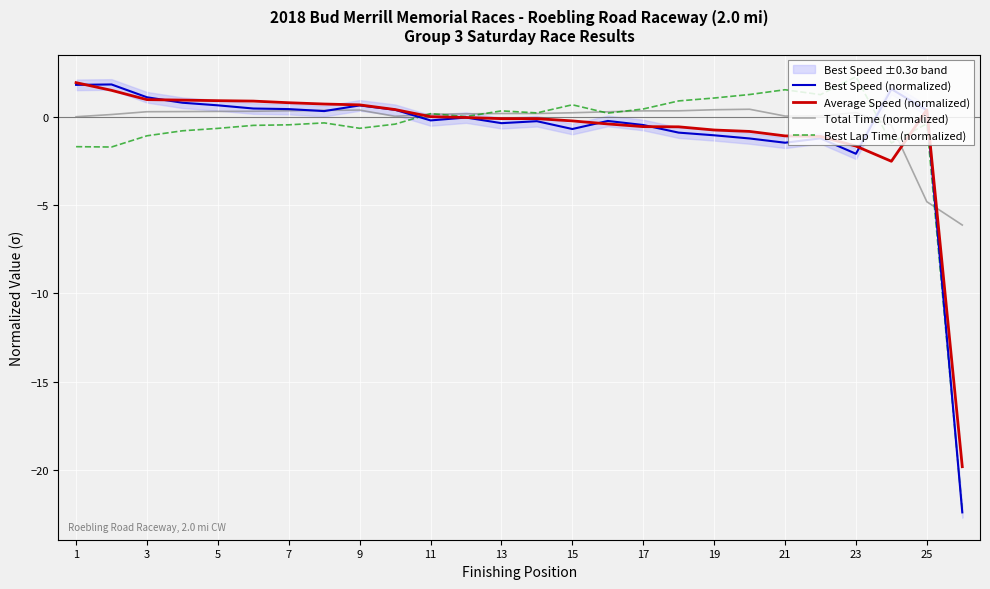

What is the minimum value for Average Speed (normalized)?

-19.8